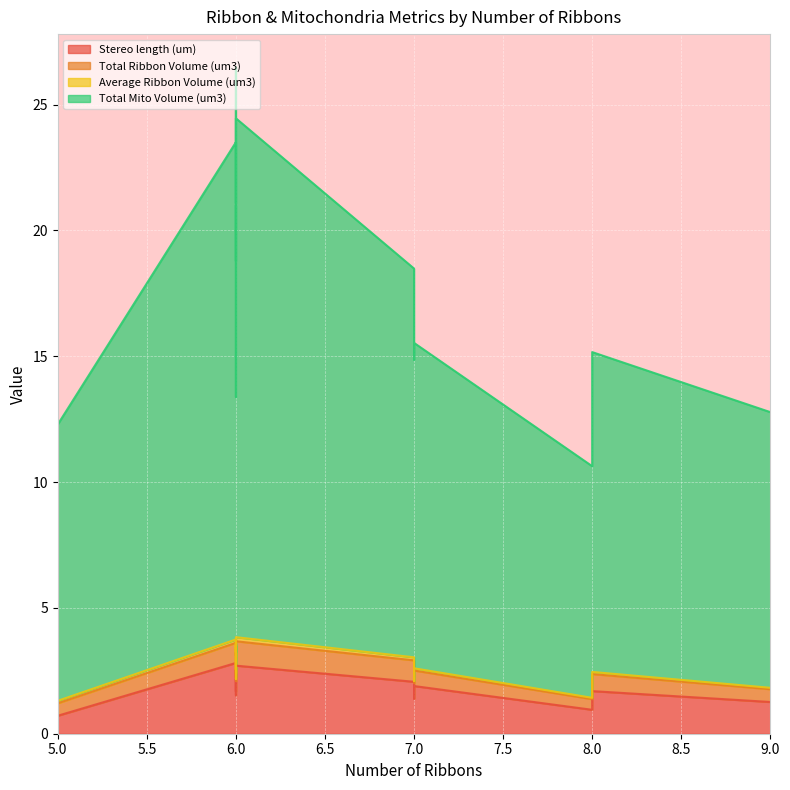

Reading left to right, extract all data points from this chart.

Stereo length (um): 5=2.1	5=1.6	6=2.5	6=2.8	8=1.0	6=1.7	5=2.5	7=1.4	5=2.2	8=1.7	5=1.5	9=1.3	6=2.5	6=1.5	5=0.7	7=2.1	6=2.6	6=2.2	6=2.7	7=1.9
Total Ribbon Volume (um3): 5=0.6	5=0.4	6=0.8	6=0.8	8=0.4	6=0.7	5=0.5	7=0.6	5=0.6	8=0.7	5=0.2	9=0.5	6=0.8	6=0.6	5=0.5	7=0.9	6=0.9	6=0.9	6=1.0	7=0.6
Average Ribbon Volume (um3): 5=0.1	5=0.1	6=0.1	6=0.1	8=0.1	6=0.1	5=0.1	7=0.1	5=0.1	8=0.1	5=0.0	9=0.1	6=0.1	6=0.1	5=0.1	7=0.1	6=0.1	6=0.1	6=0.2	7=0.1
Total Mito Volume (um3): 5=12.9	5=8.7	6=17.2	6=19.8	8=9.2	6=16.2	5=11.5	7=12.8	5=20.5	8=12.7	5=7.9	9=11.0	6=17.5	6=11.2	5=11.0	7=15.4	6=22.9	6=17.8	6=20.6	7=12.9